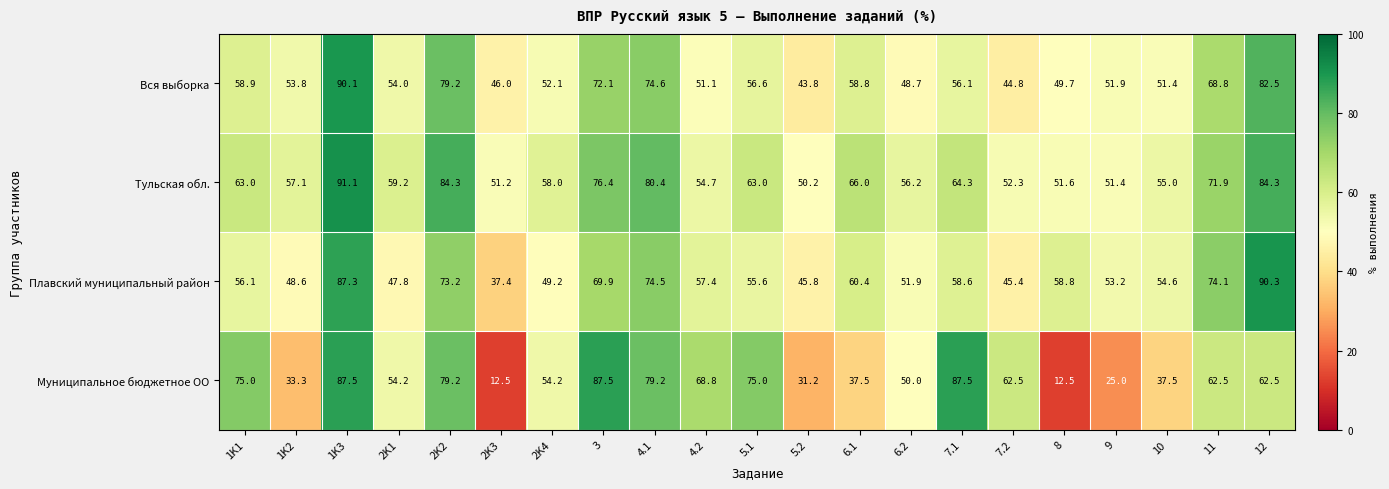

How many series are shown in this chart?

4